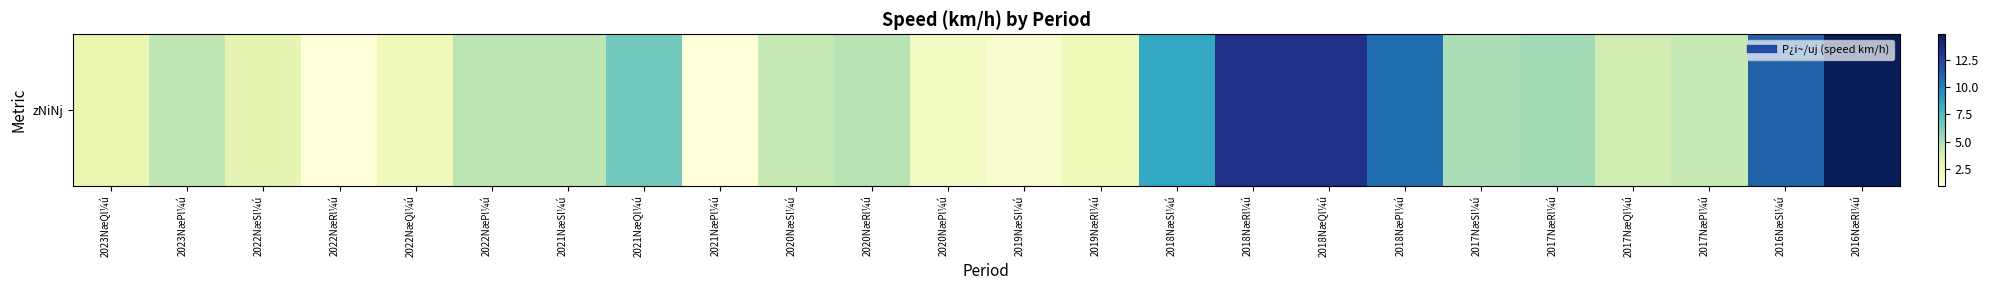

At which category does the chart reach its peak across all series?

2016NæRl¼ú